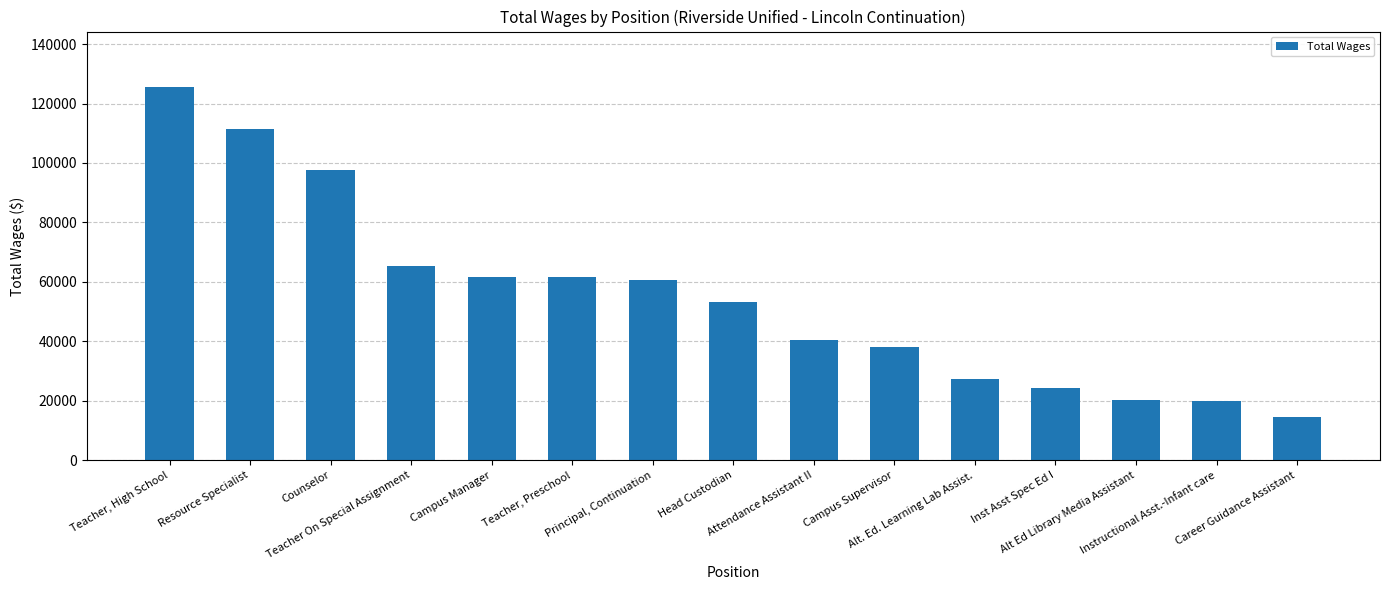

What is the label of the 2nd bar from the left?

Resource Specialist